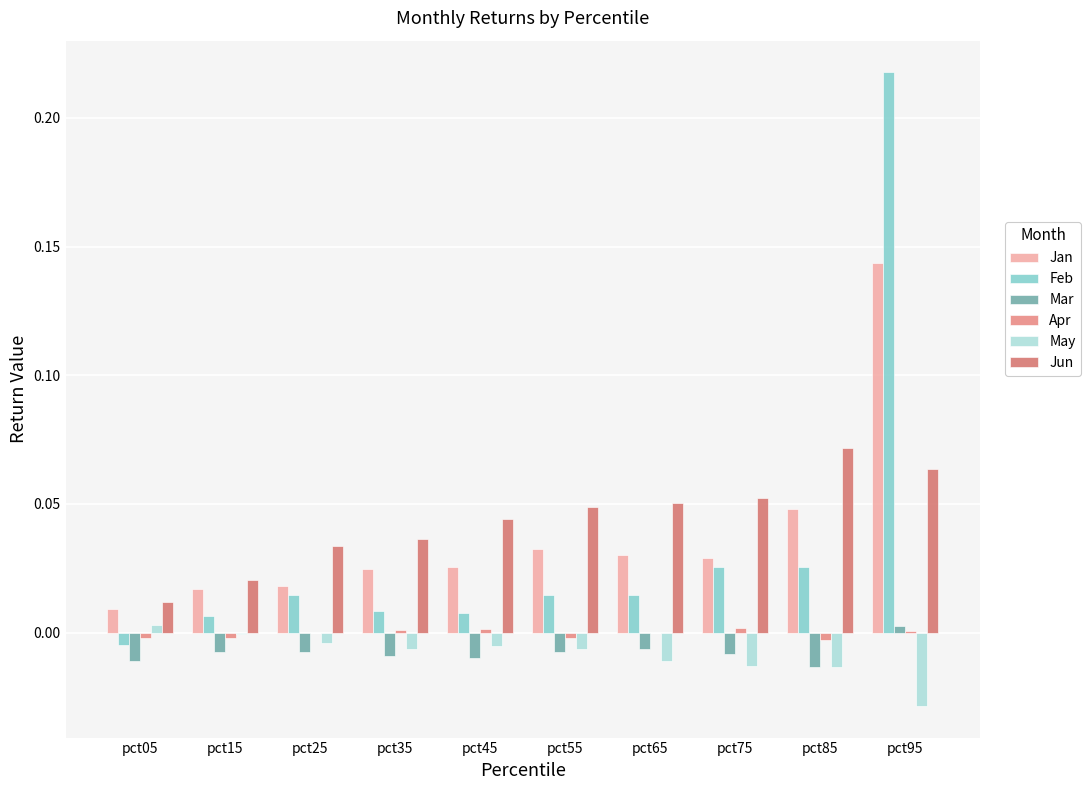

At which label does May first exceed 0?

pct05